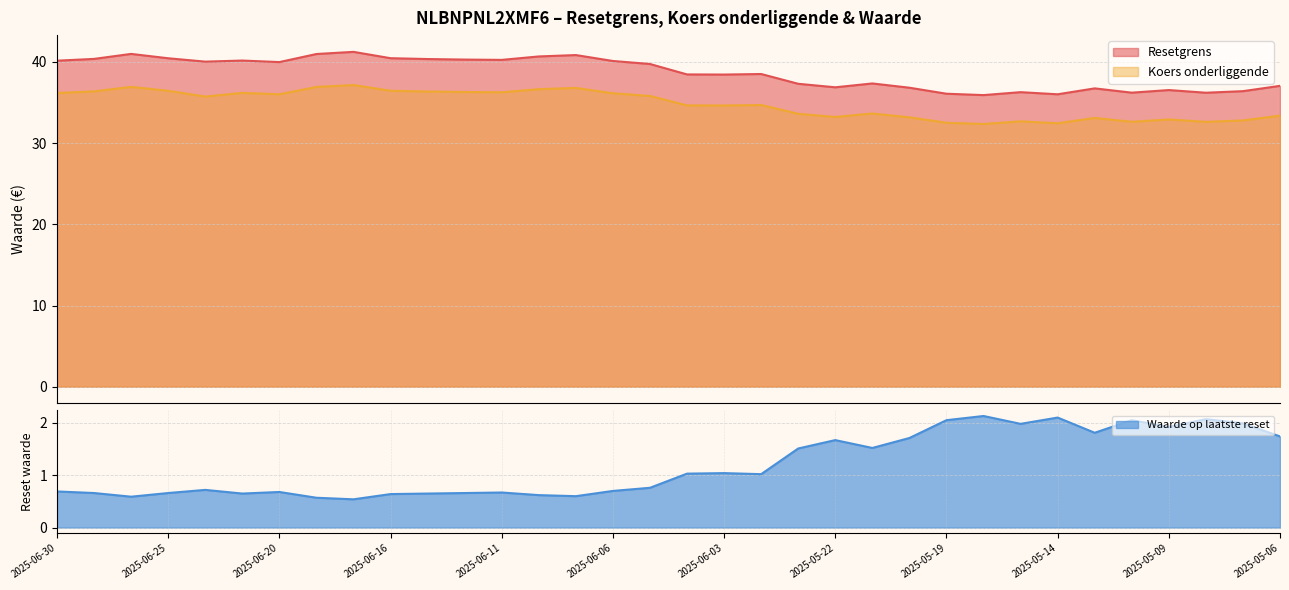

What position from the right is 2025-06-16?

25